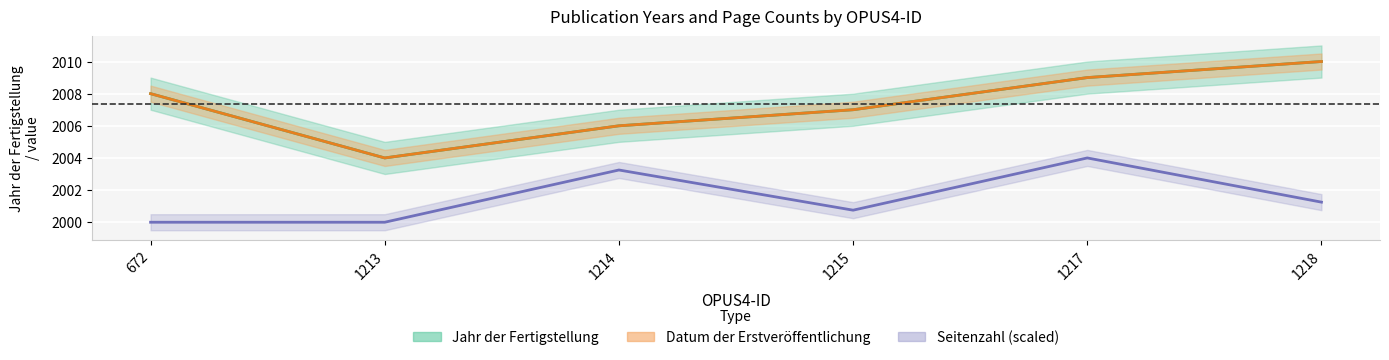

What are all the series names shown in the legend?

Jahr der Fertigstellung, Datum der Erstveröffentlichung, Seitenzahl